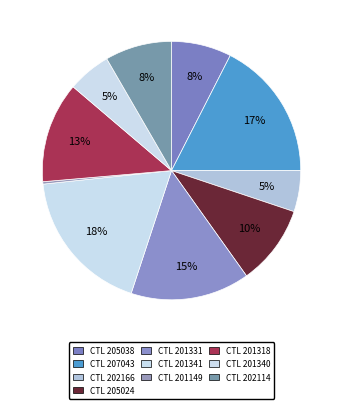

Does any single category account for the majority?

No